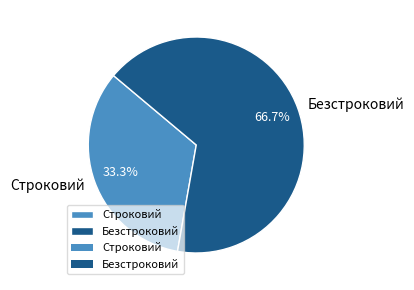

To the nearest percent, what percentage of the pie is Безстроковий?

67%